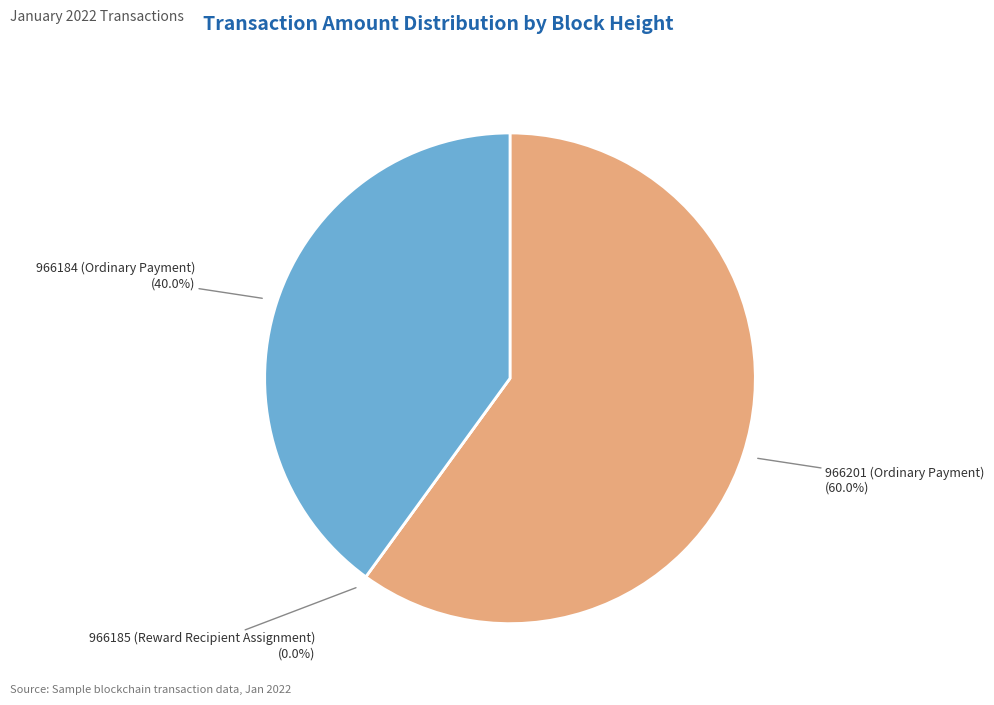

Count the number of slices in the pie.

3